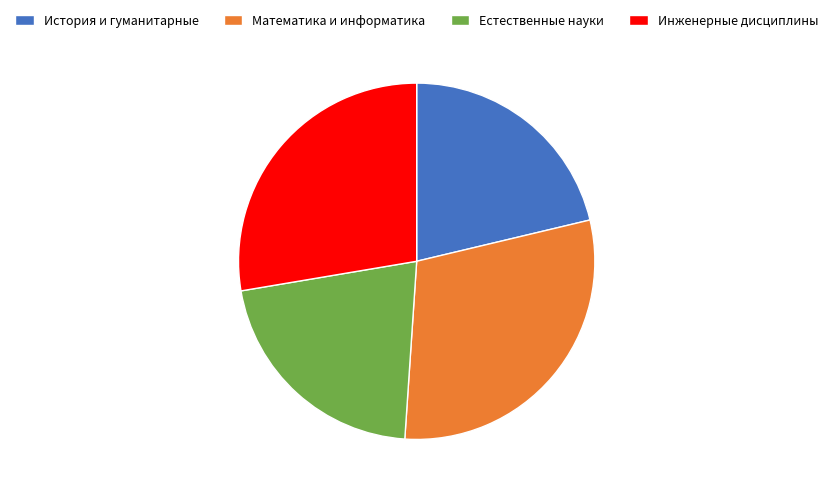

What is the largest slice in the pie chart?

Математика и информатика